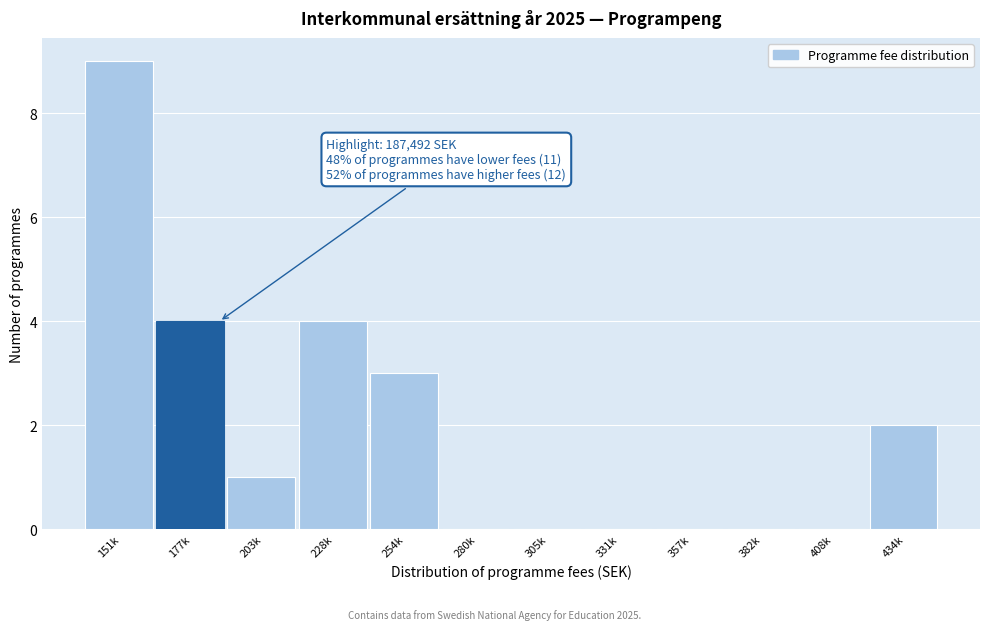

Reading left to right, transcribe all the data shown in this chart.

151k=9	177k=4	203k=1	228k=4	254k=3	280k=0	305k=0	331k=0	357k=0	382k=0	408k=0	434k=2